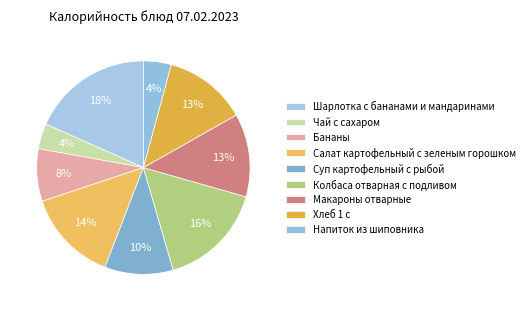

What percentage do Суп картофельный с рыбой and Шарлотка с бананами и мандаринами together represent?

28.7%